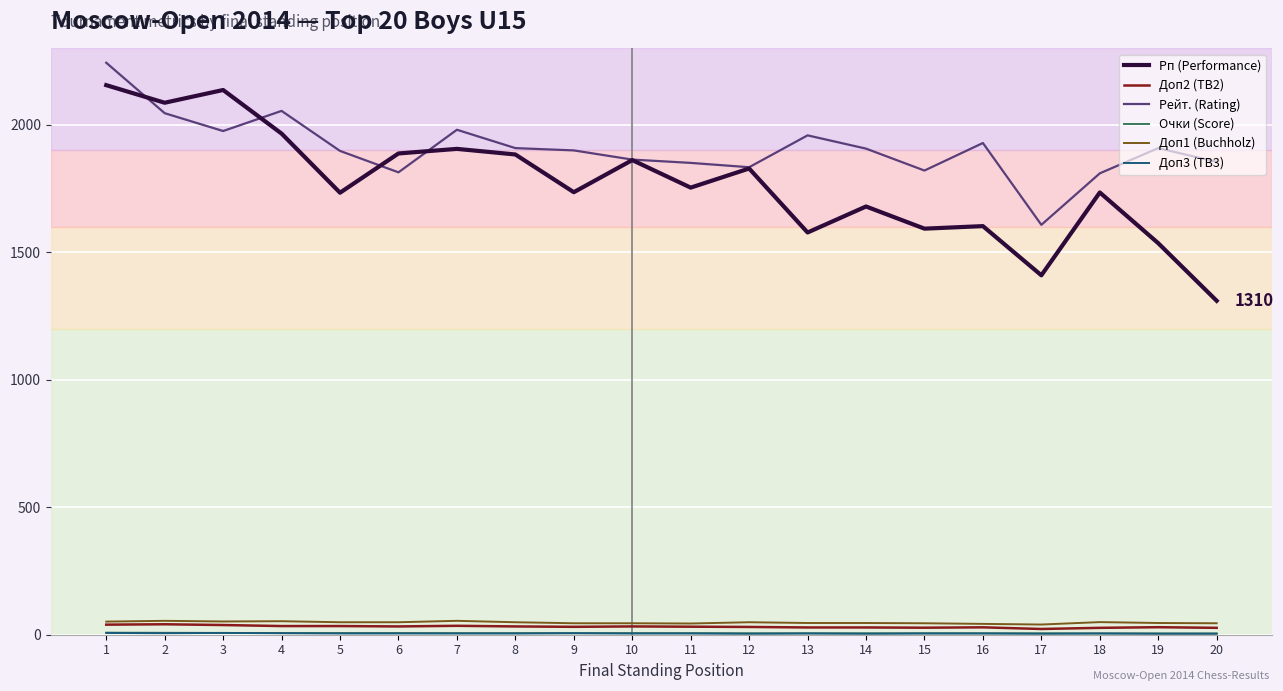

The value of Доп1 (Buchholz) at 11 is 44.0. True or false?

True